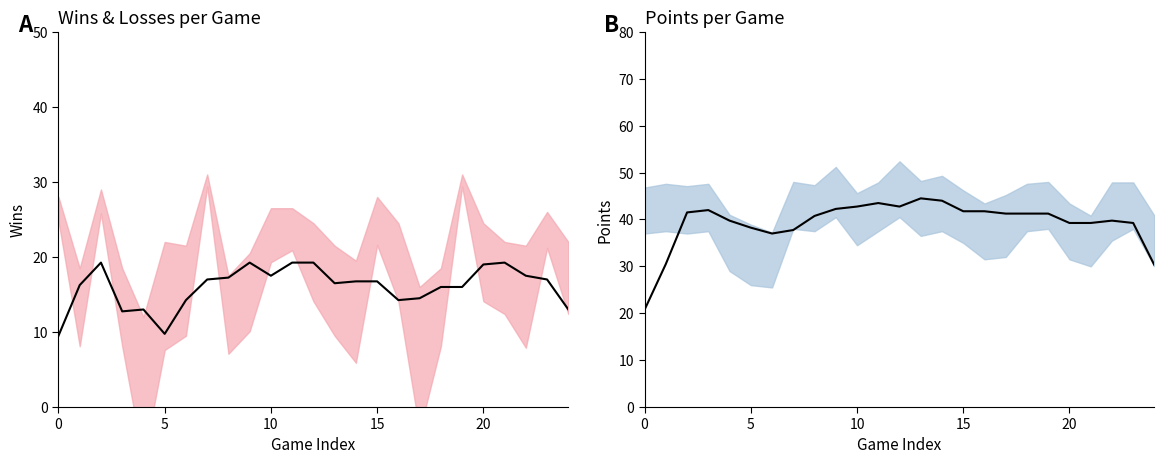

Between 15 and 17, which series saw the biggest shift?

Wins (trend)